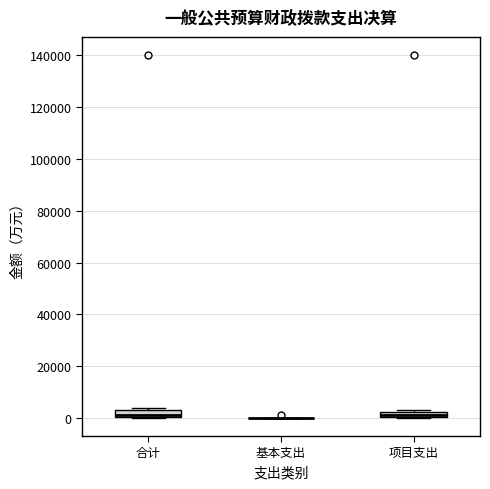

Where is the upper edge of the box for 项目支出 on the y-axis? The values are not printed on the chart, so give them approximately, as read against the axis.

2000